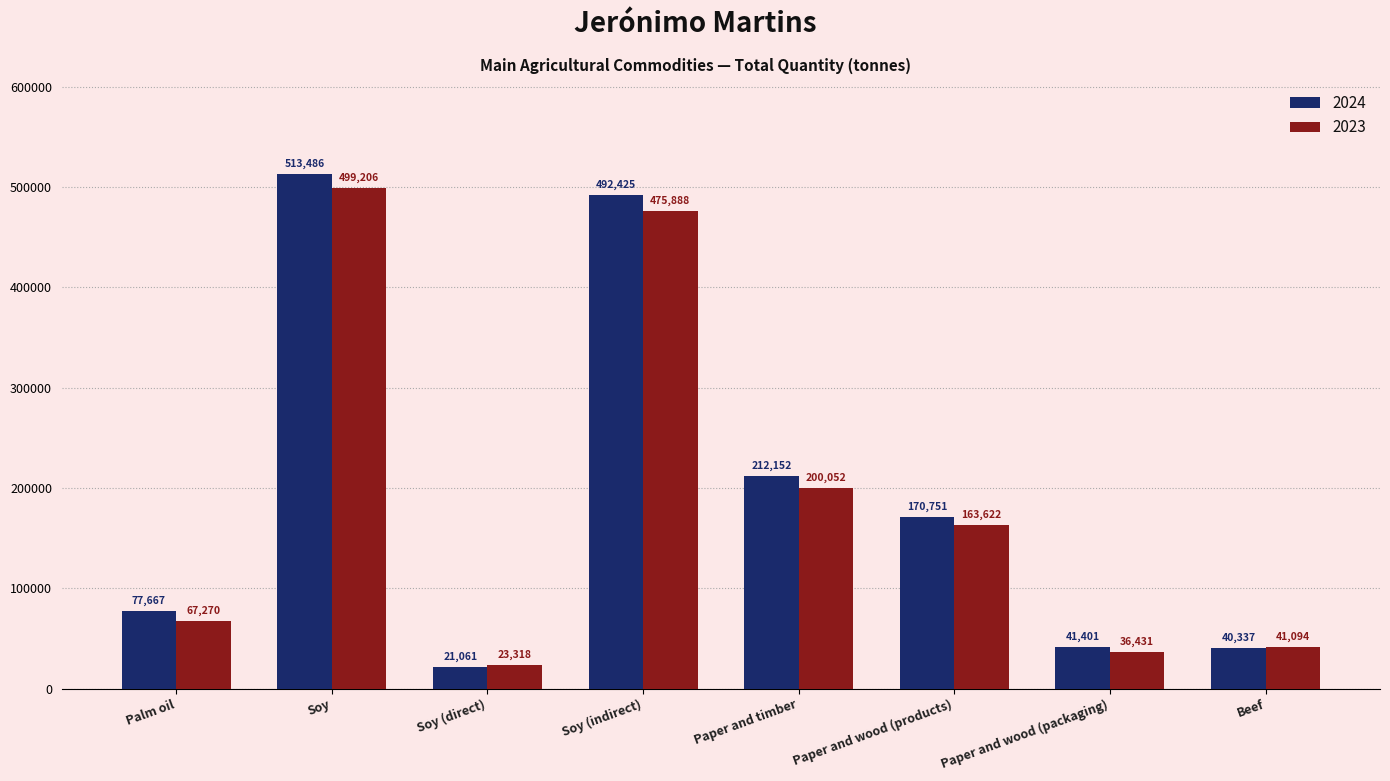

What value does the 2023 series have at Beef?

41094